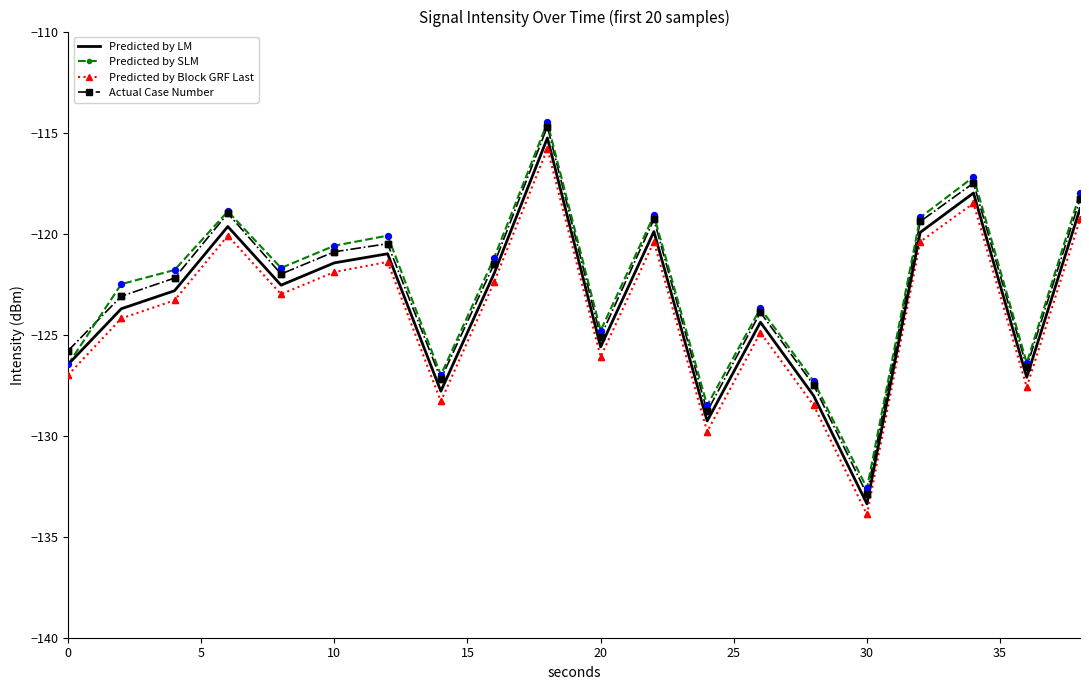

Which series has the largest range (max minus min)?

Actual Case Number